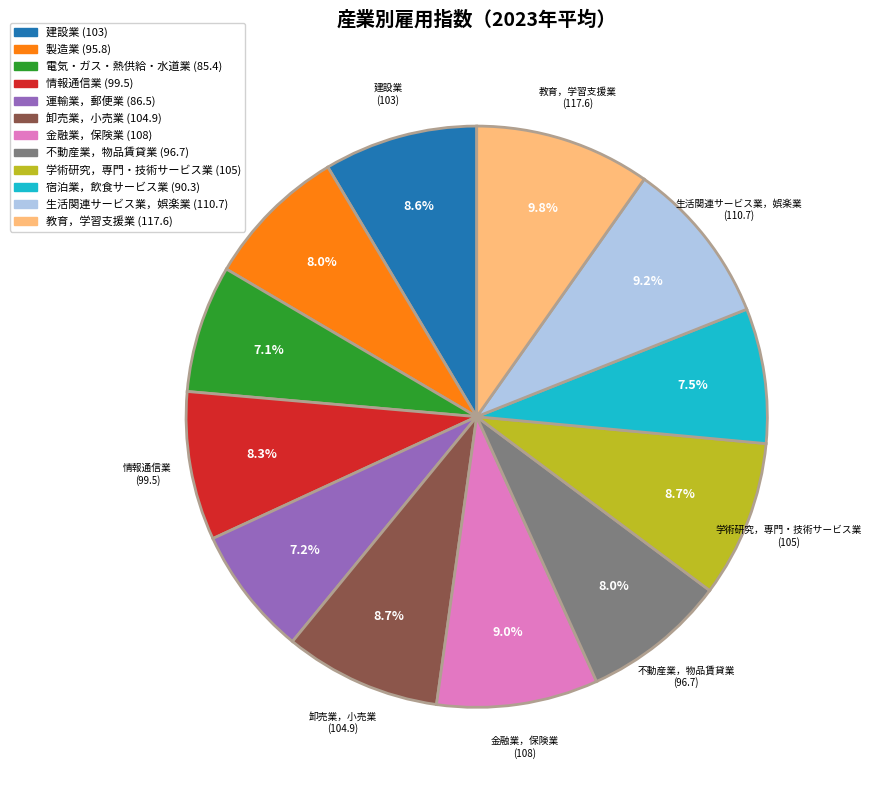

Does any single category account for the majority?

No